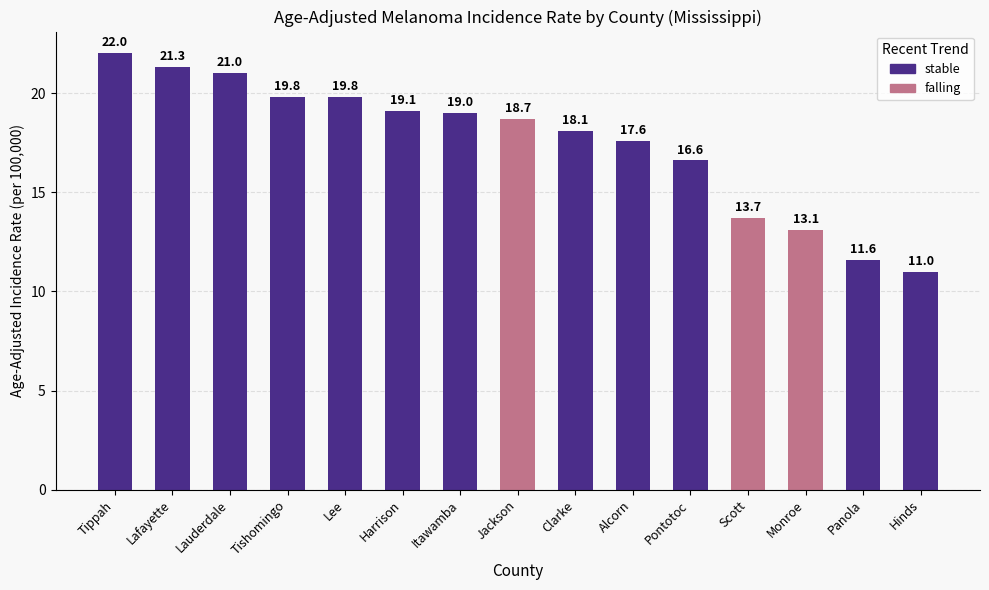

Count the number of data series in this chart.

1